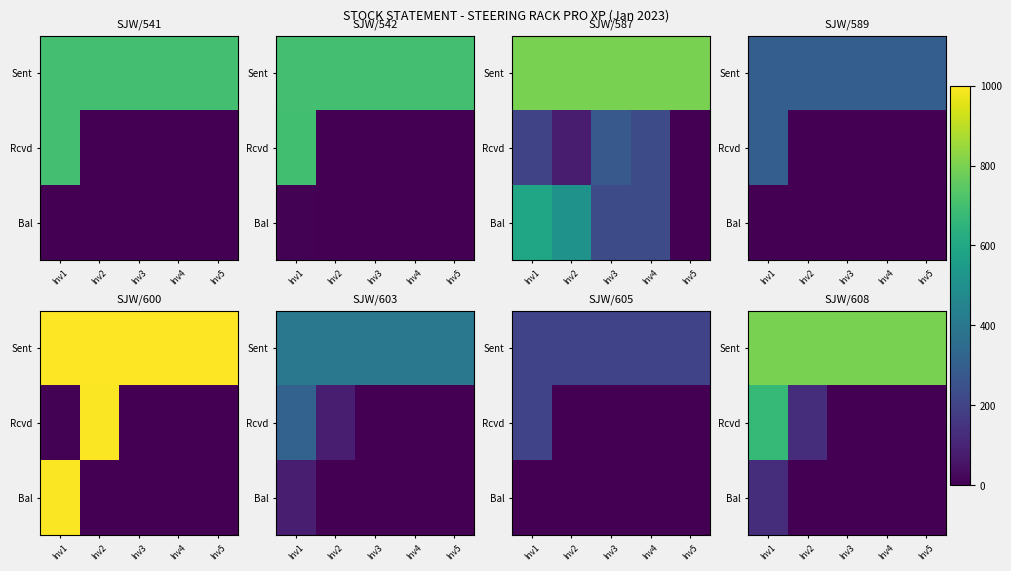

At how many categories does at least one series exceed 438?

5